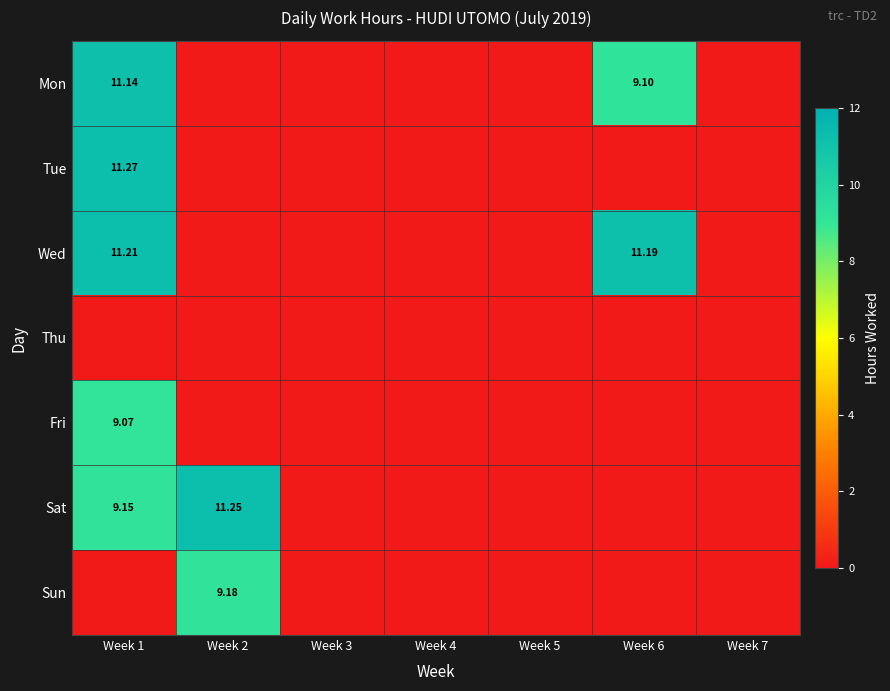

What is the total value across all series at Week 1?

51.8